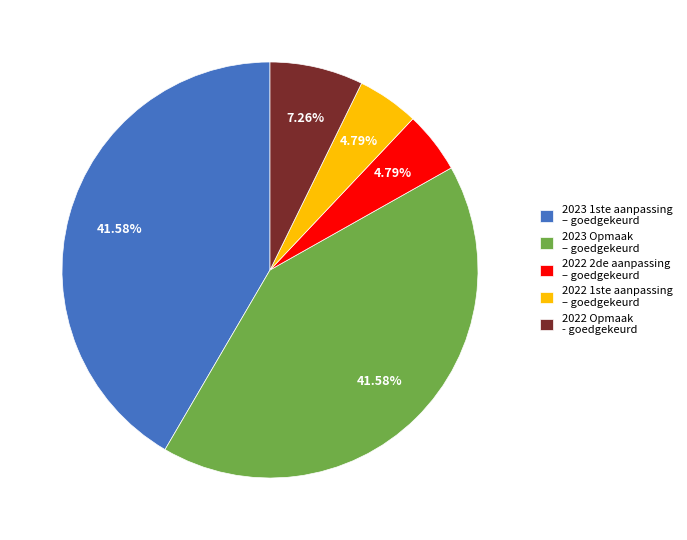

Does any single category account for the majority?

No